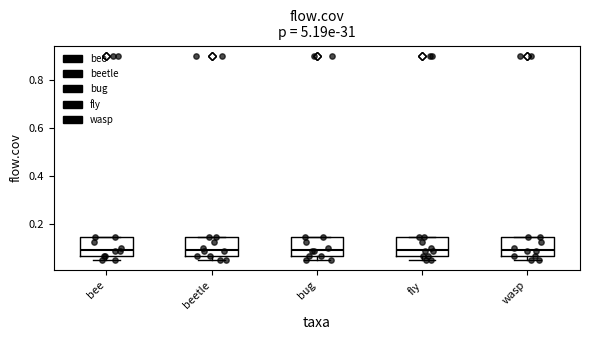

Reading left to right, transcribe this box plot: for each box, give where its median line is, the range the box spans, and where its two whiskers end, as read against the y-axis. The values are not printed on the chart, so give them approximately, as read against the axis.

bee: median 0.10, box 0.06 to 0.14, whiskers 0.04 to 0.14
beetle: median 0.10, box 0.06 to 0.14, whiskers 0.04 to 0.14
bug: median 0.10, box 0.06 to 0.14, whiskers 0.04 to 0.14
fly: median 0.10, box 0.06 to 0.14, whiskers 0.04 to 0.14
wasp: median 0.10, box 0.06 to 0.14, whiskers 0.04 to 0.14